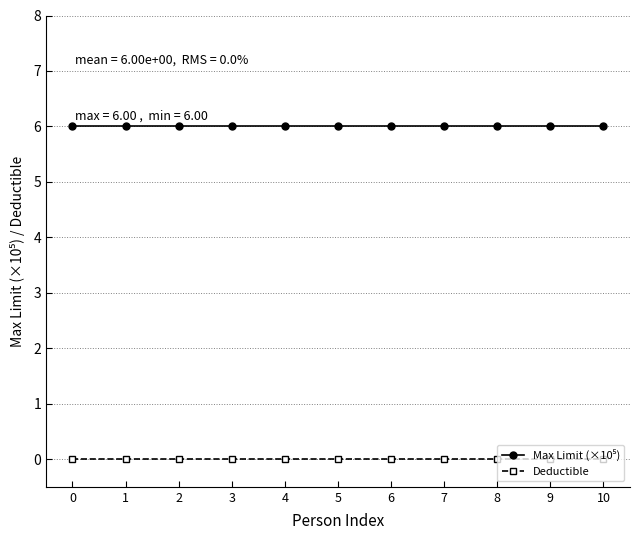

At how many categories does at least one series exceed 2?

11